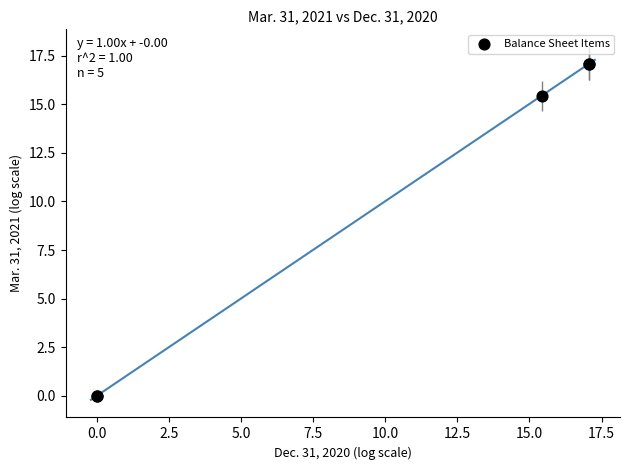

What Y value in the scatter plot is closest to 8?

15.4